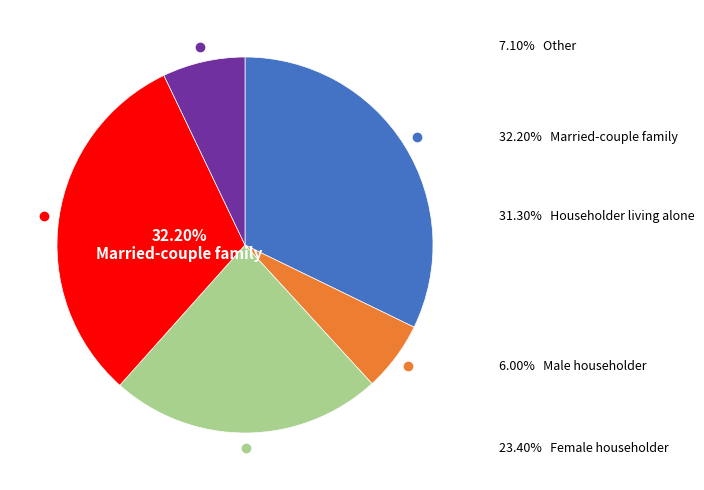

To the nearest percent, what is the combined percentage of Married-couple family and Householder living alone?

64%